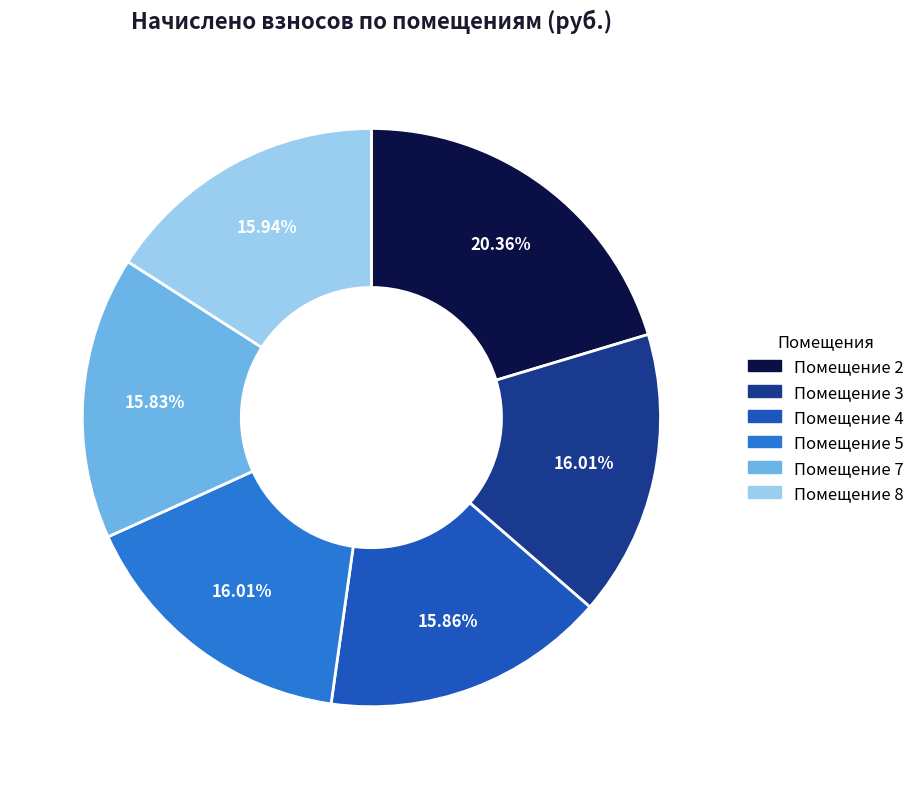

What is the ratio of the value at Помещение 7 to the value at Помещение 5?

1.0